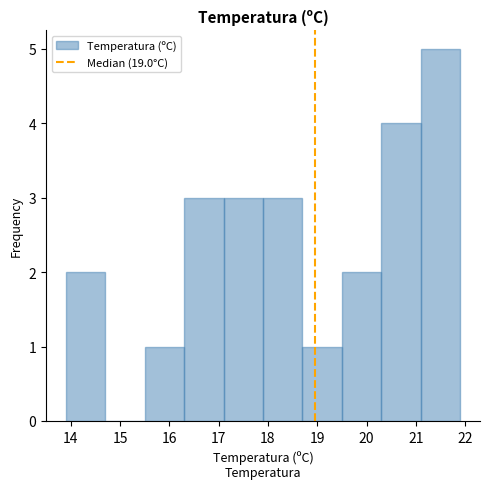

What is the height of the bar covering 20.3 to 21.1 on the x-axis? The values are not printed on the chart, so give them approximately, as read against the axis.

4